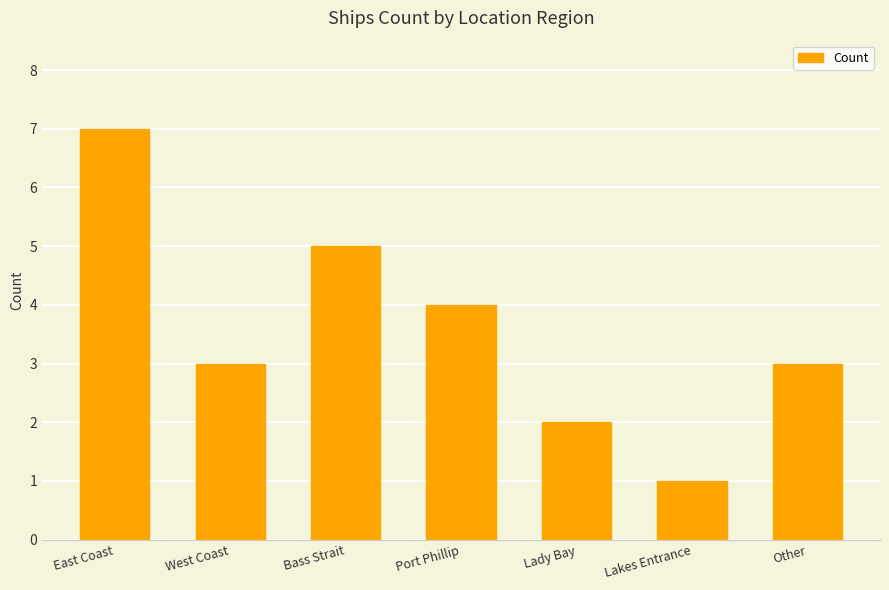

What is the label of the 7th bar from the left?

Other